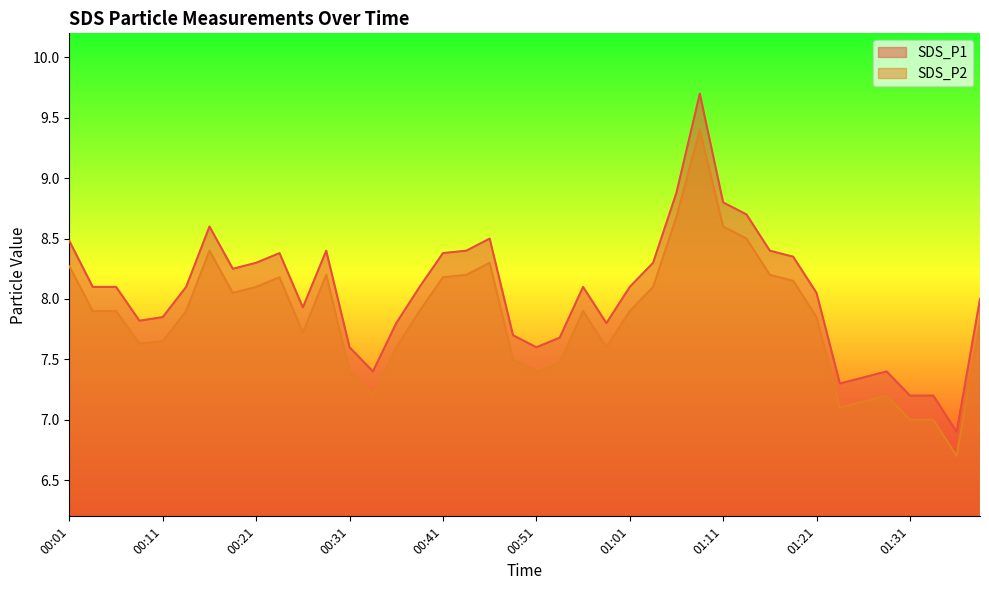

What is the sum of the SDS_P2 values at 00:43 and 01:04?

16.3